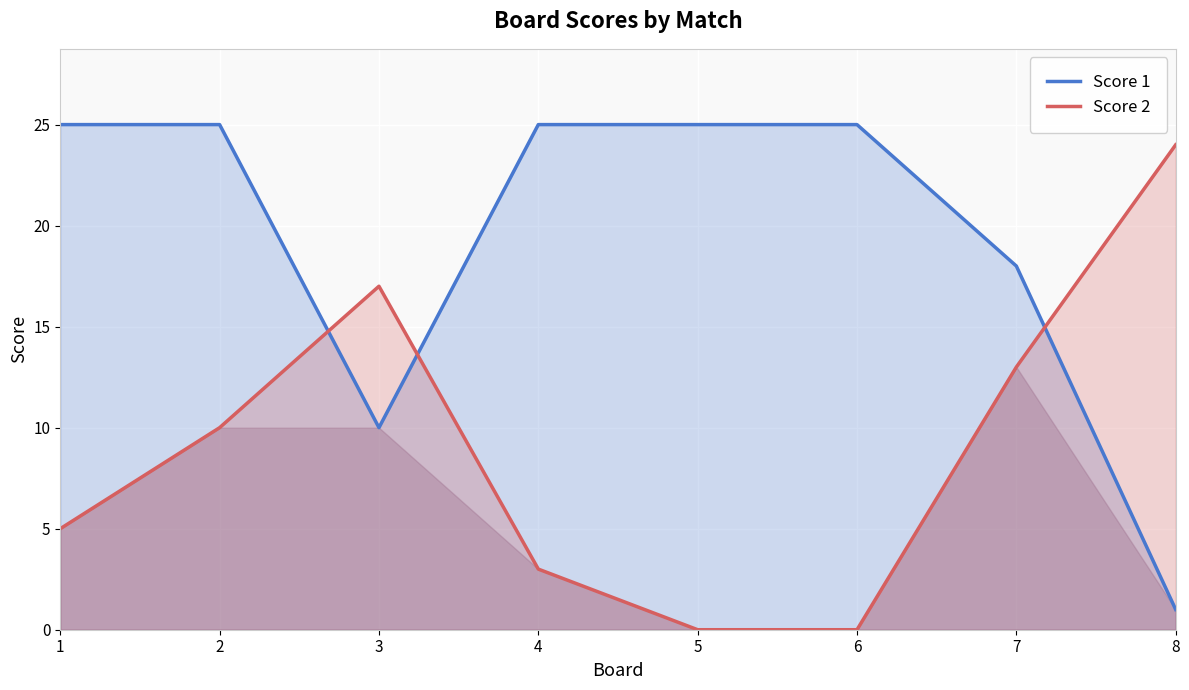

What value does the Score 1 series have at 4?

25